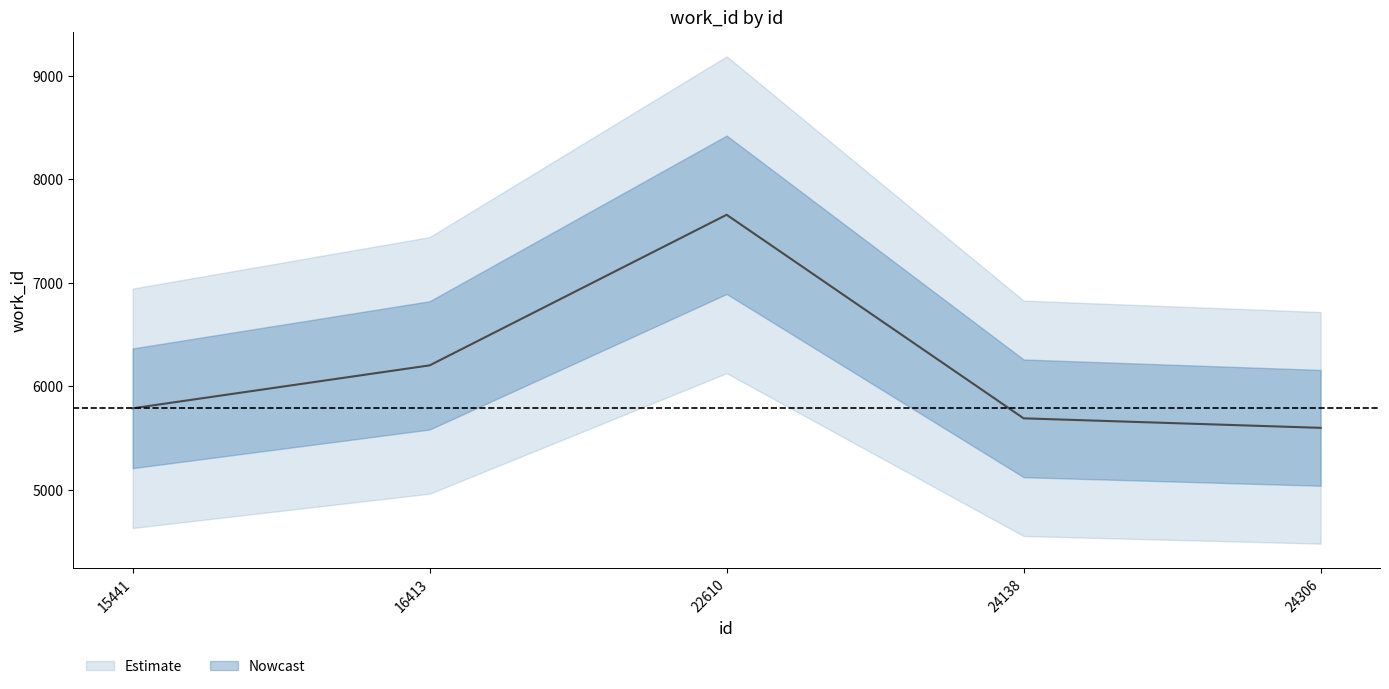

The chart shows a value of 5787 at 15441. True or false?

True